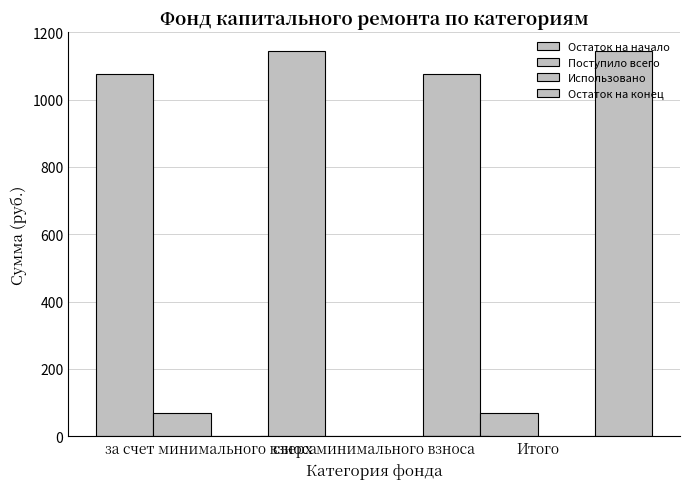

Reading left to right, extract all data points from this chart.

Остаток на начало: 1075.0	0.0	1075.0
Поступило всего: 68.3	0.0	68.3
Использовано: 0.0	0.0	0.0
Остаток на конец: 1143.3	0.0	1143.3